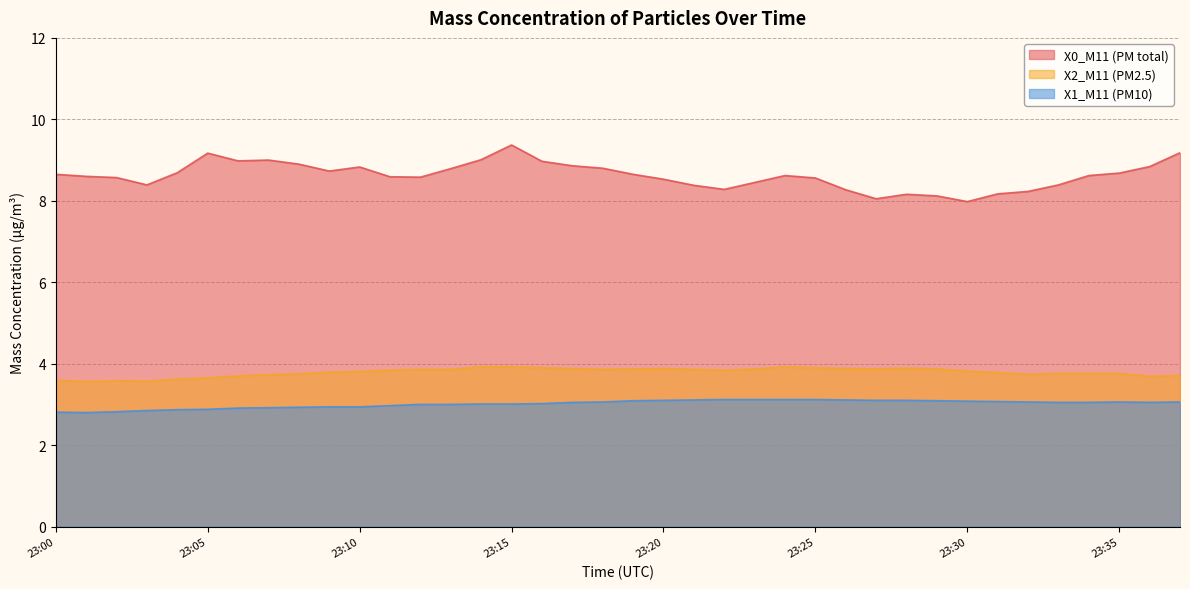

Rank the series at 23:03 from lowest to highest value.

X1_M11 (PM10), X2_M11 (PM2.5), X0_M11 (PM total)